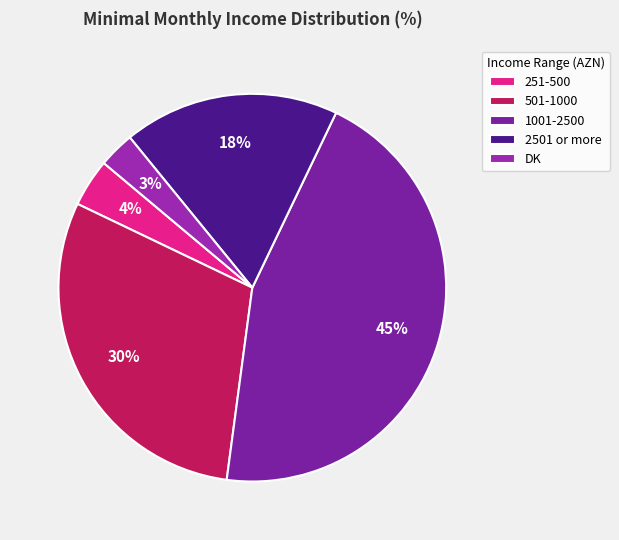

How many segments does this pie chart have?

5